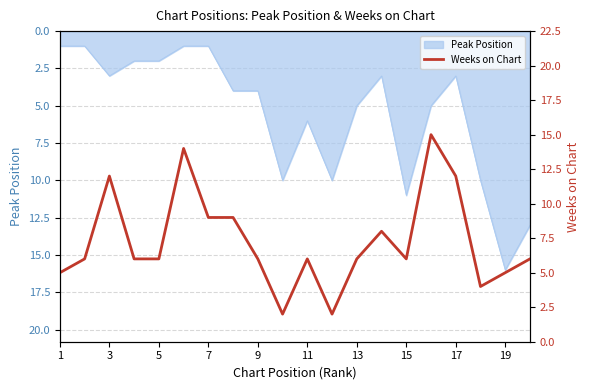

The value of Peak Position at 17 is 5. True or false?

False